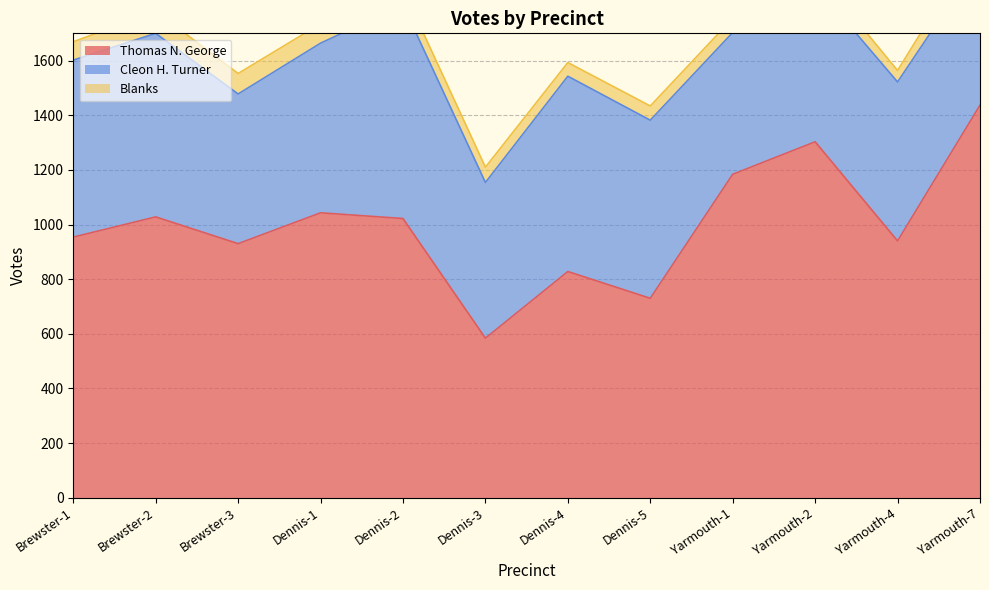

What is the label of the 3rd point from the left?

Brewster-3